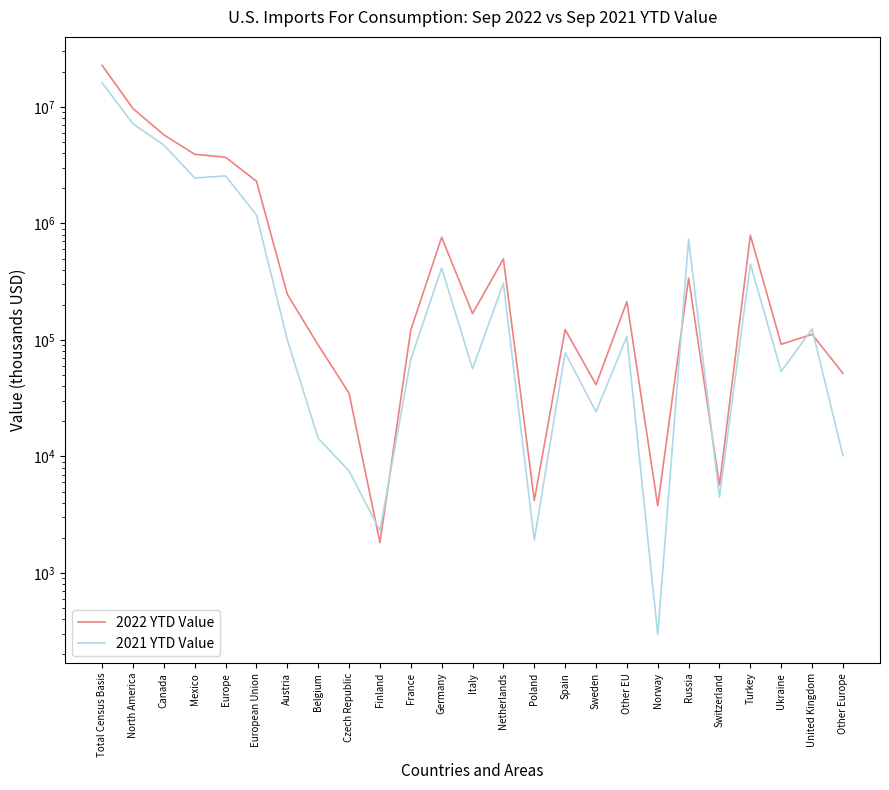

How many values in the 2021 YTD Value series exceed 100253?

12